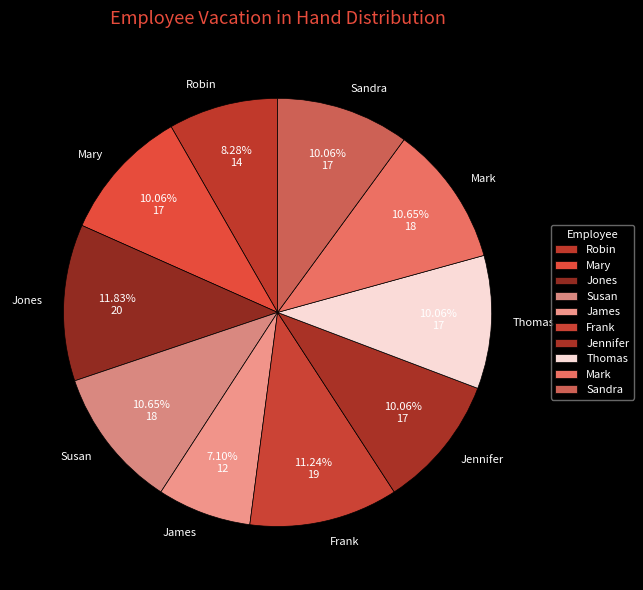

Does James represent more than half of the total?

No